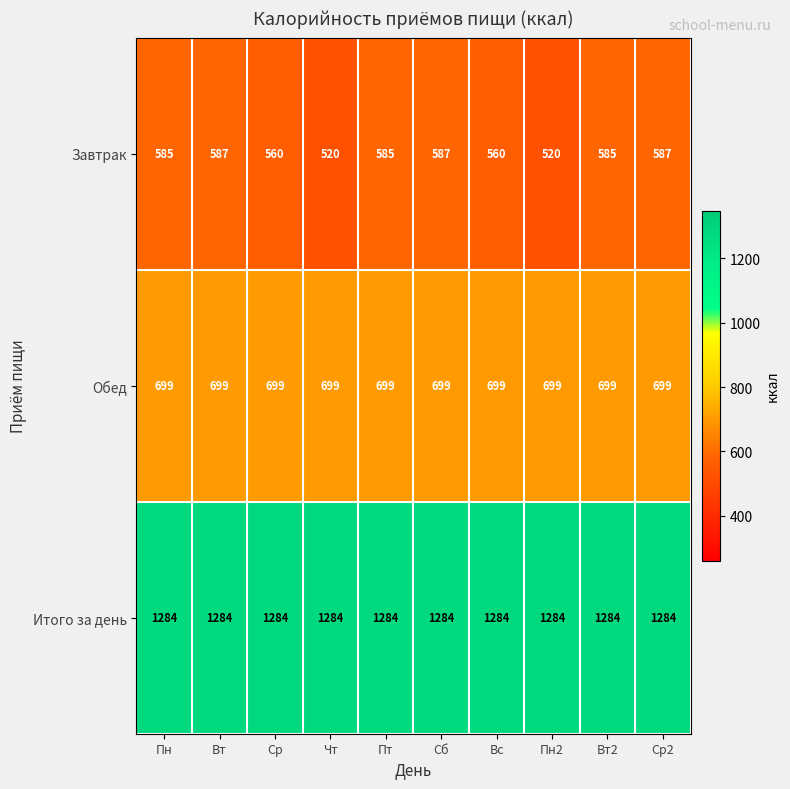

Rank the series at Вт2 from lowest to highest value.

Завтрак, Обед, Итого за день